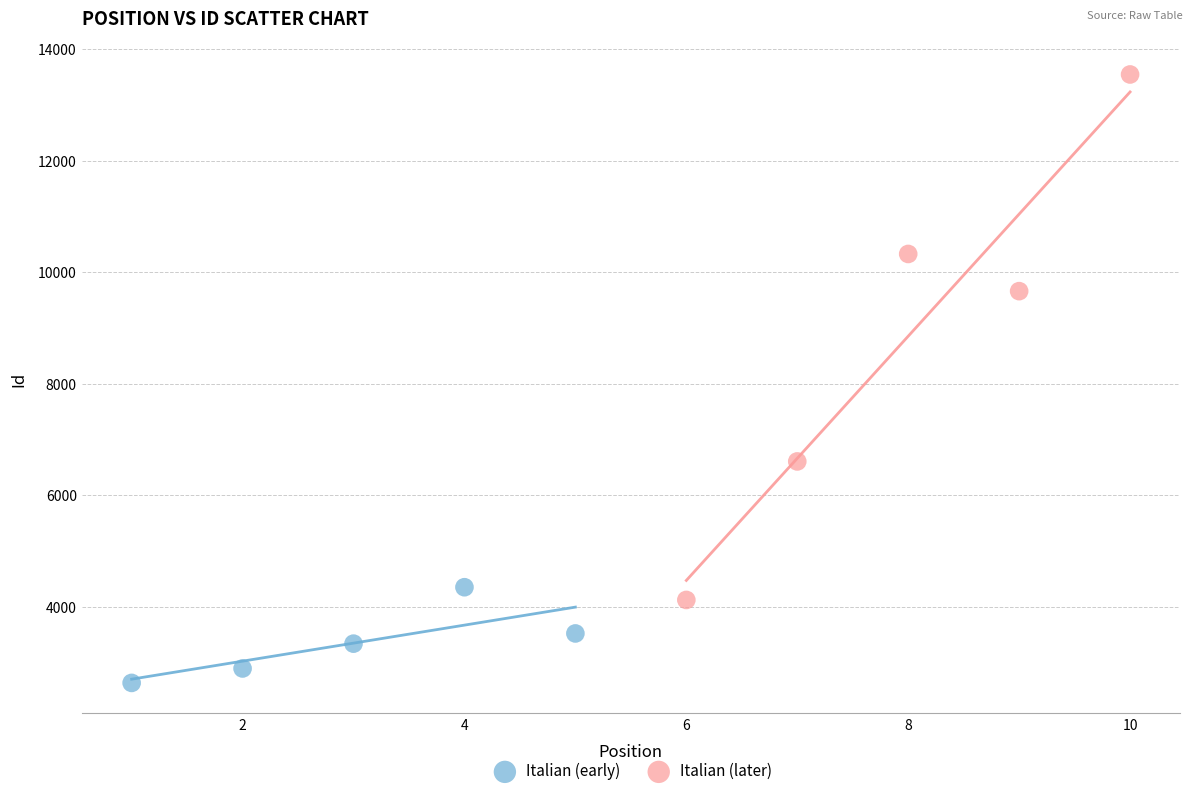

Which series reaches the maximum Y coordinate?

Italian (later)